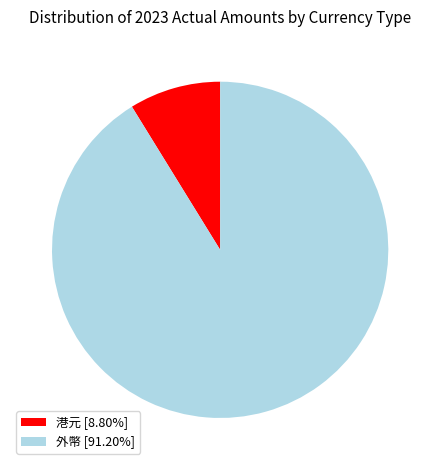

How many slices are in this pie chart?

2